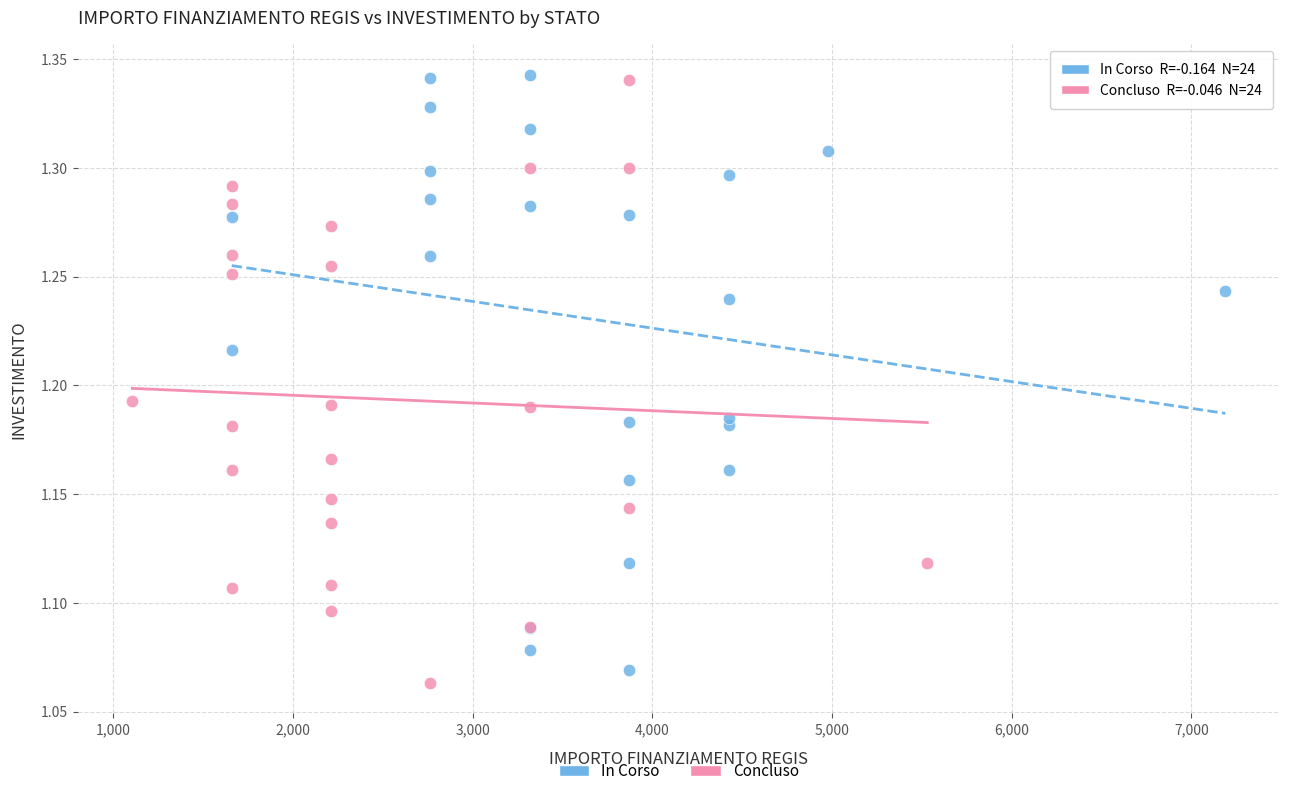

Which series contains the lowest Y value?

Concluso